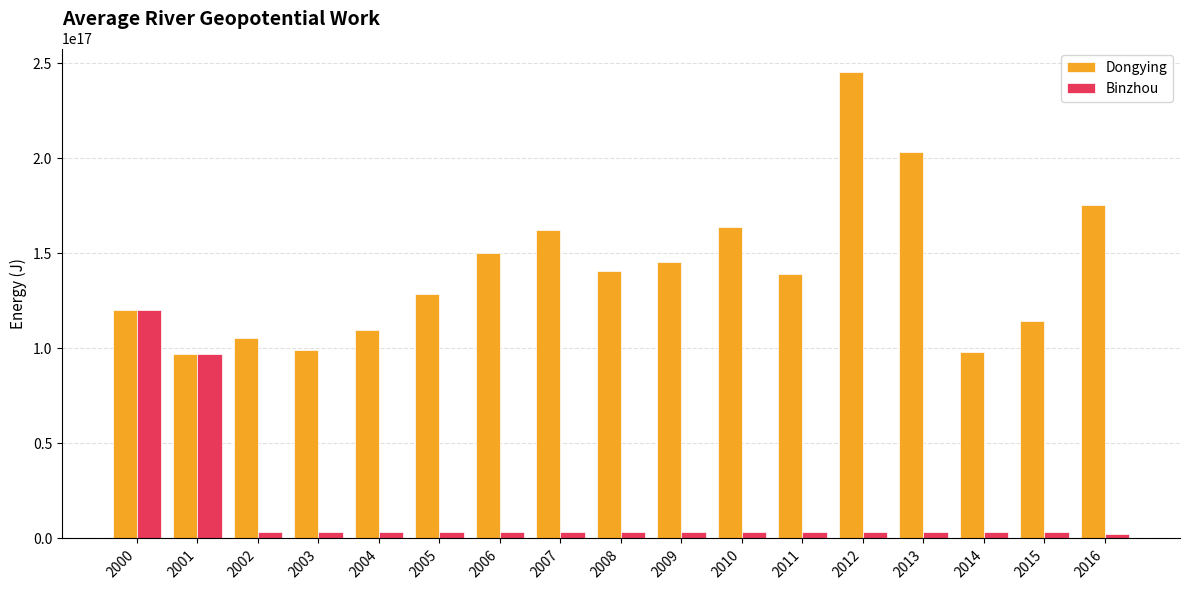

At which category is the sum across all series the highest?

2012